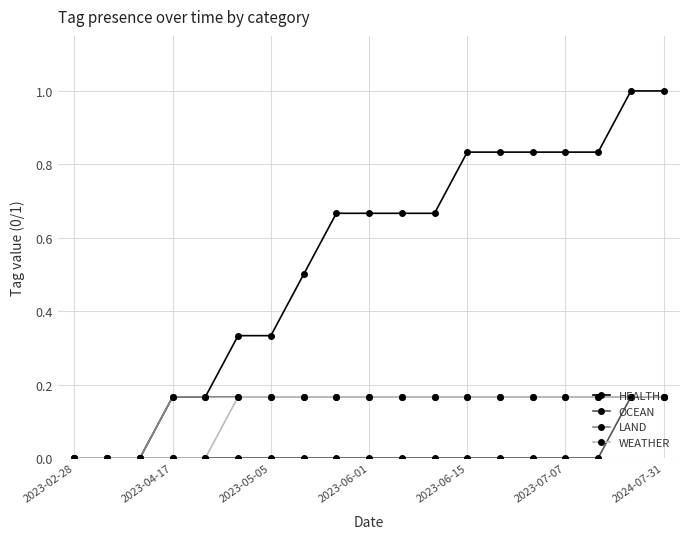

What is the highest value of the HEALTH series?

1.0